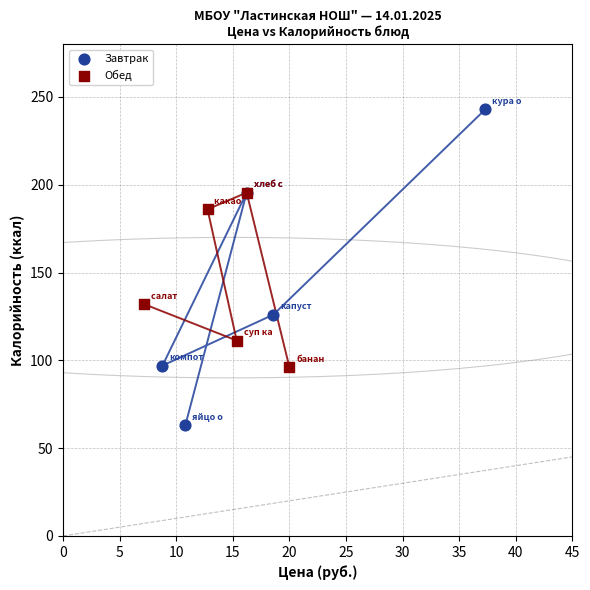

Which series contains the highest Y value?

Завтрак